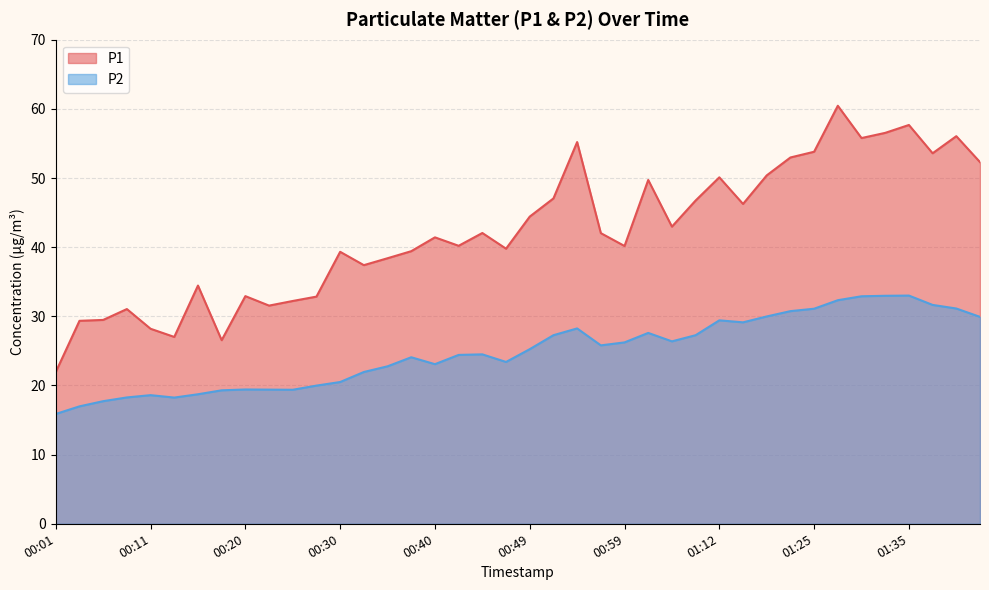

What is the label of the 22nd point from the right?

00:45